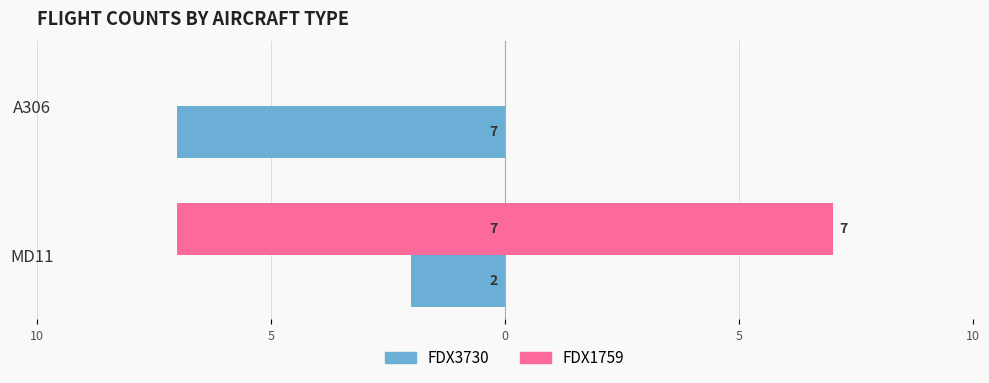

Which series has the largest total across all categories?

FDX1759